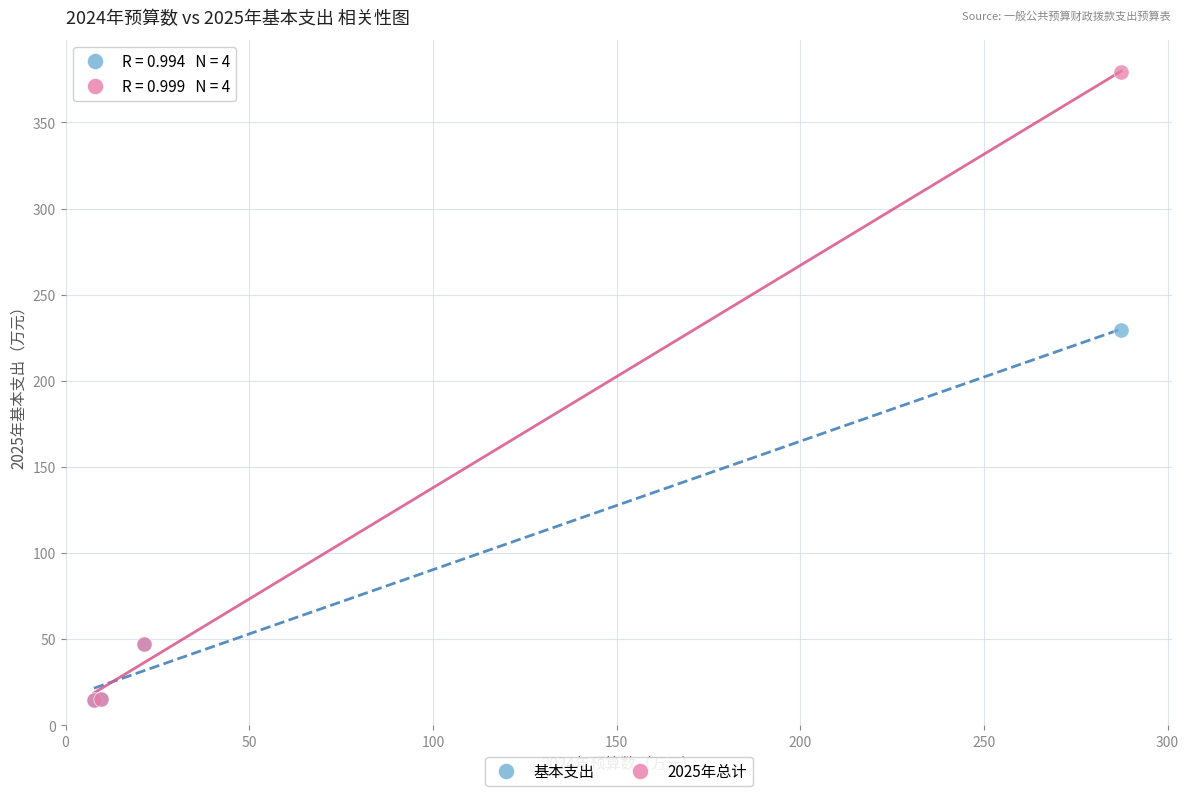

Across all series, what Y value is closest to 196?

229.3